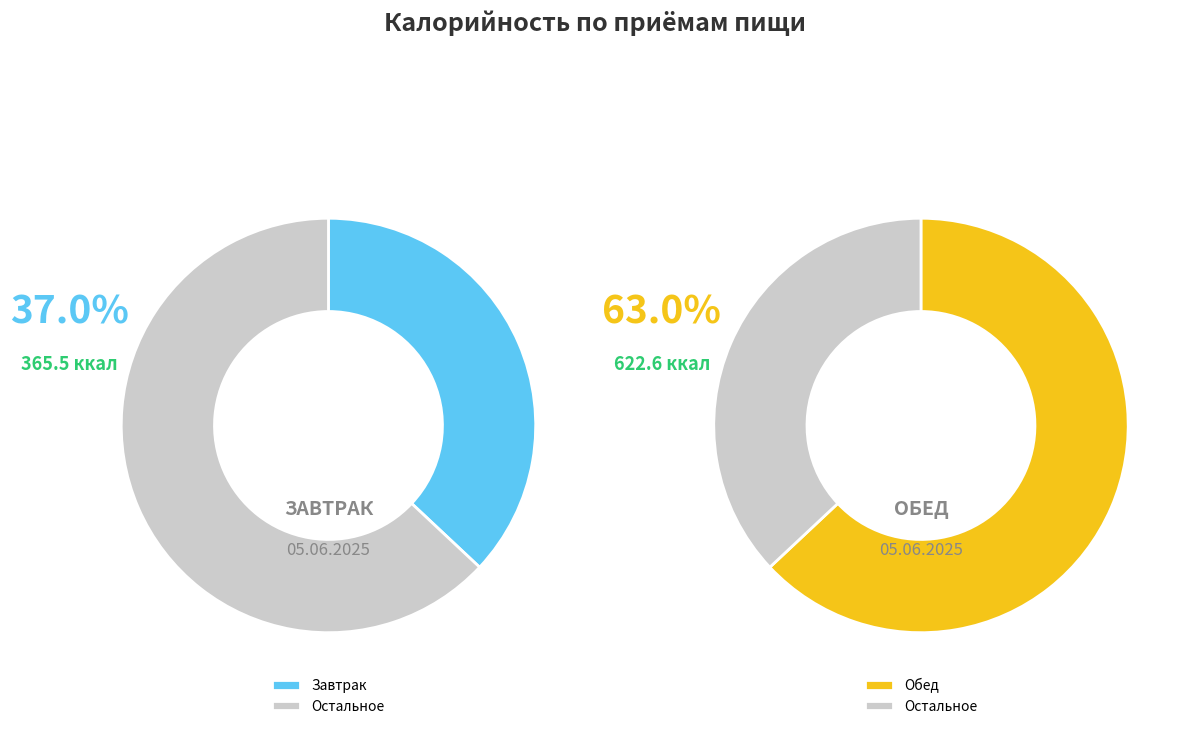

To the nearest percent, what percentage of the pie is Обед?

63%